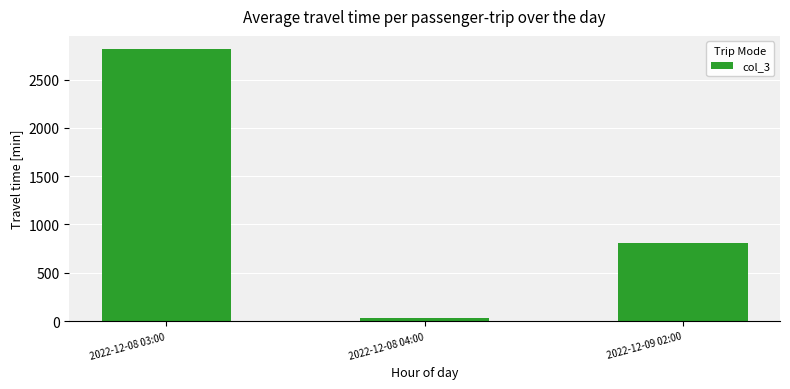

What is the change in value from 2022-12-08 03:00 to 2022-12-08 04:00?

-2776